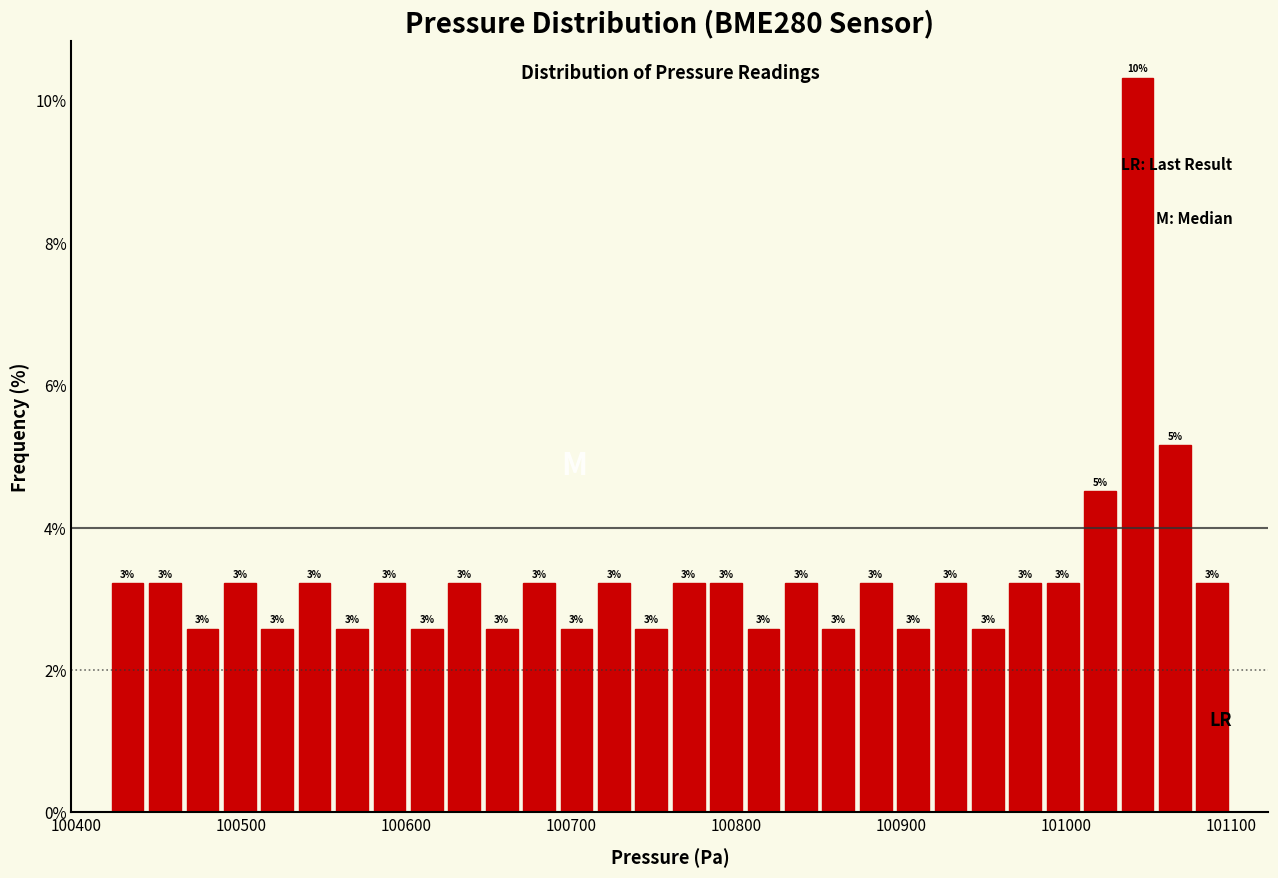

Read against the x-axis, roughly where is the centre of the tallest bar?

101040